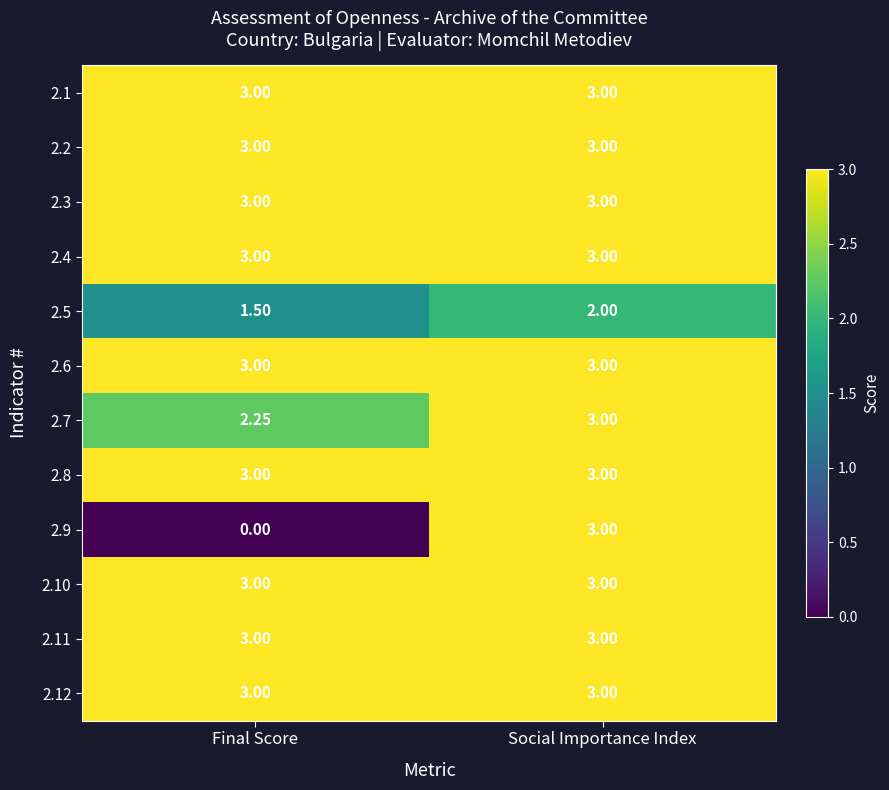

Count the number of data series in this chart.

12